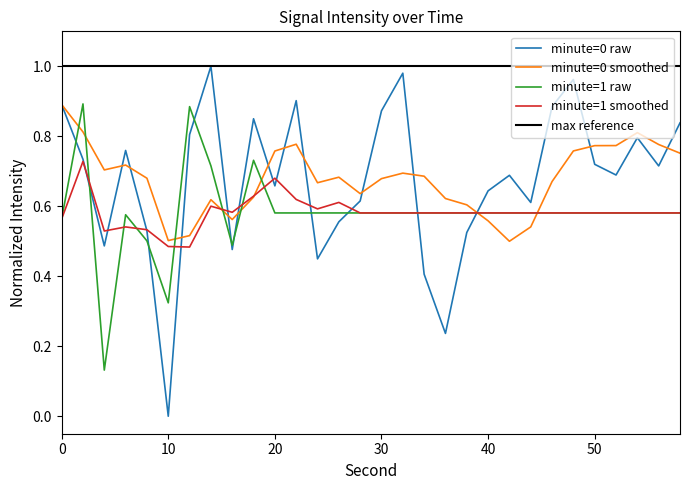

Which label corresponds to the smallest value in the chart?

10